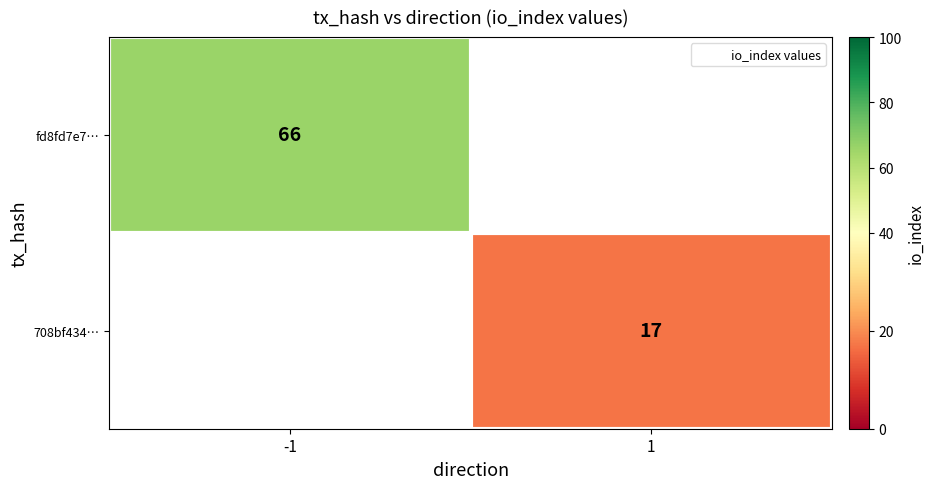

Is it true that 708bf434… equals 5 at 1?

False